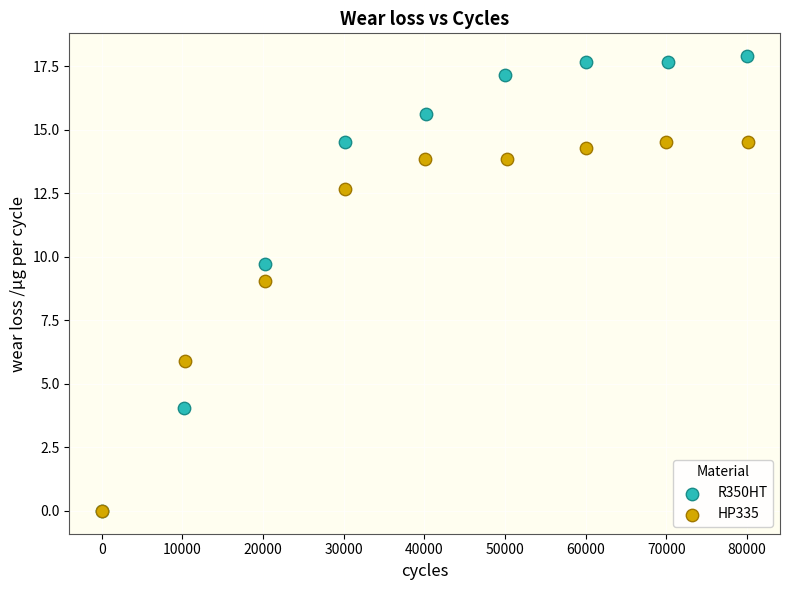

Which series contains the highest Y value?

R350HT